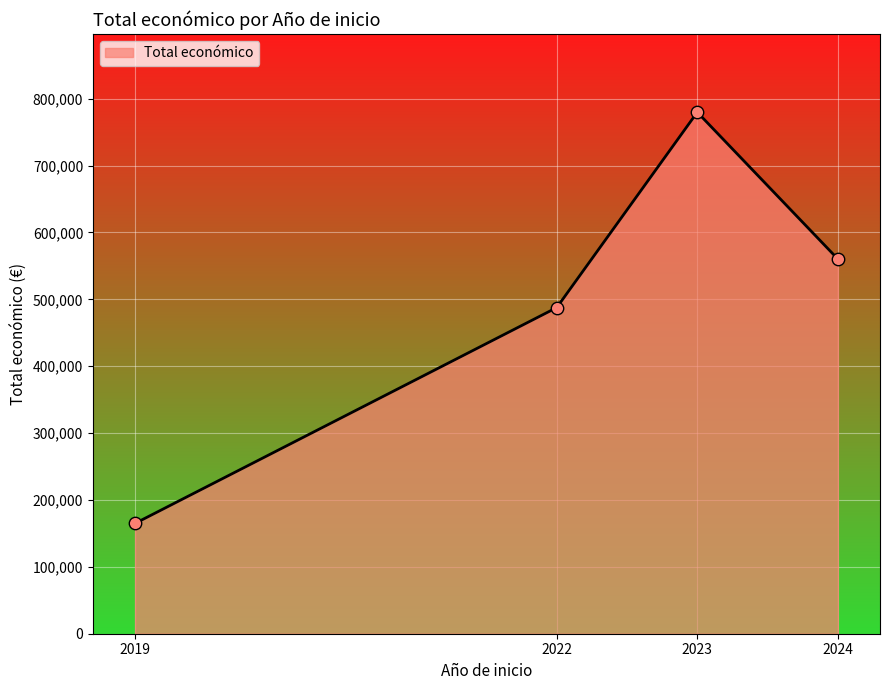

What is the change in value from 2019 to 2024?

+395316